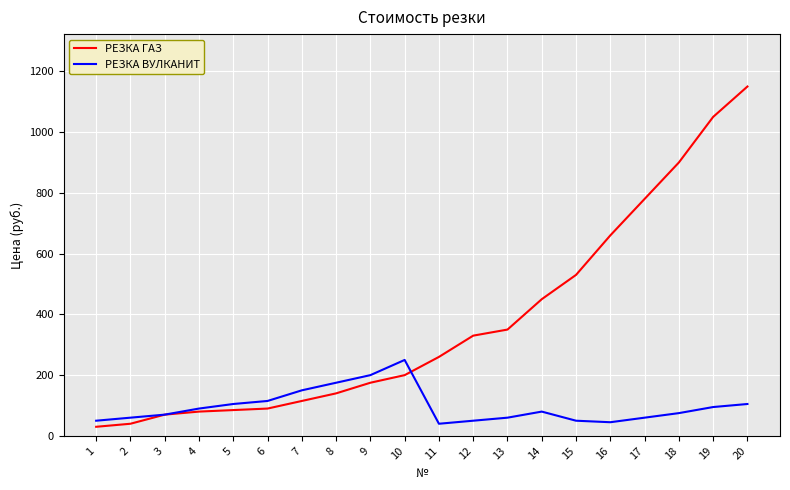

Does the chart have visible grid lines?

Yes